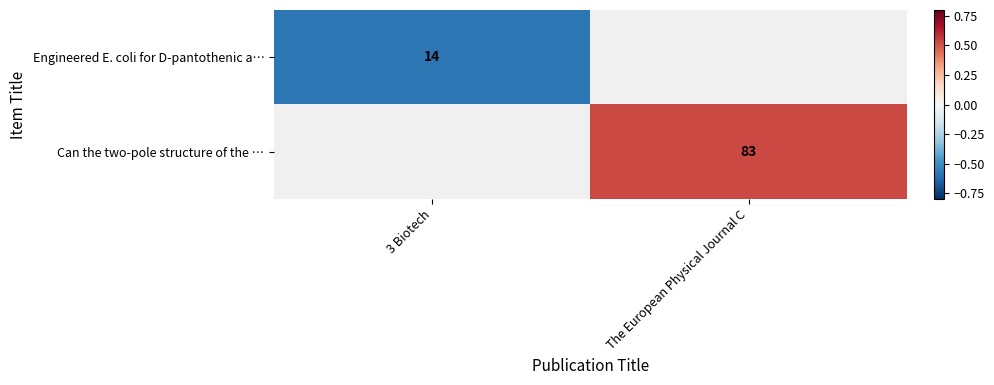

At how many categories does at least one series exceed 0?

1